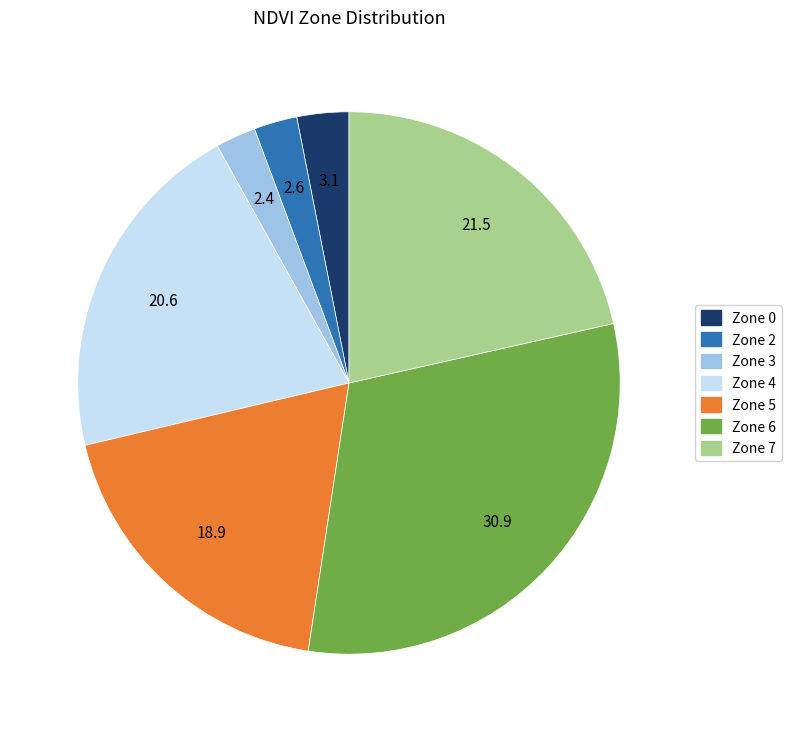

Between Zone 7 and Zone 2, which is larger?

Zone 7